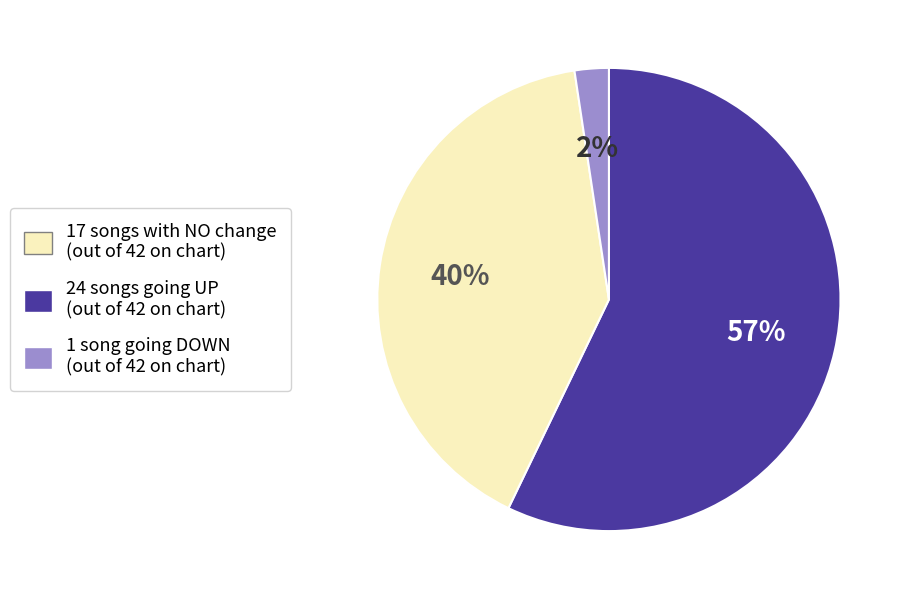

Is there a majority slice in this chart?

Yes